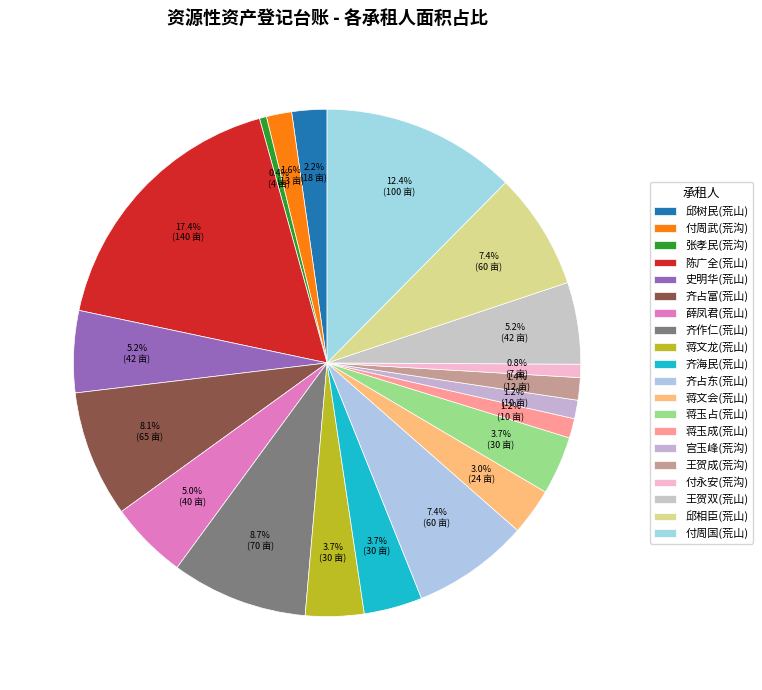

How many slices are in this pie chart?

20